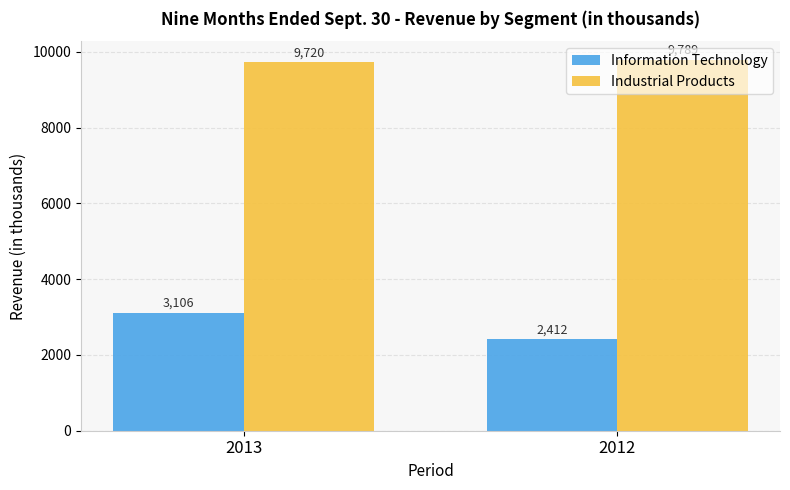

Does the chart contain any negative values?

No